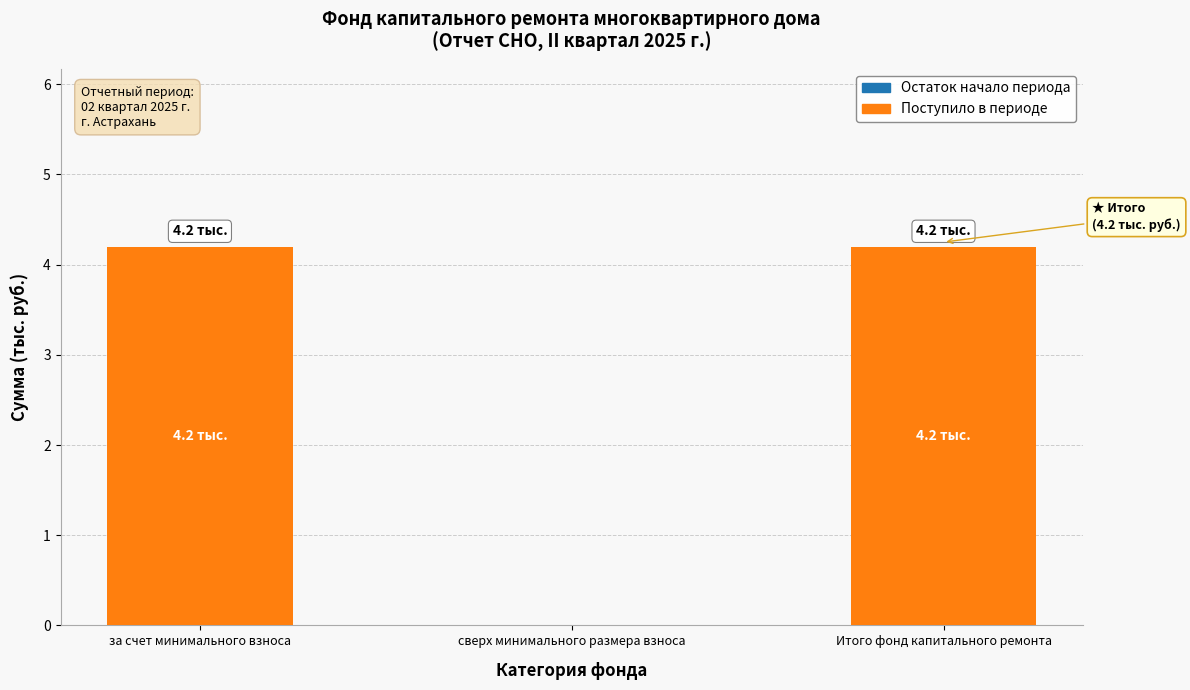

Between сверх минимального размера взноса and Итого фонд капитального ремонта, which is larger?

Итого фонд капитального ремонта